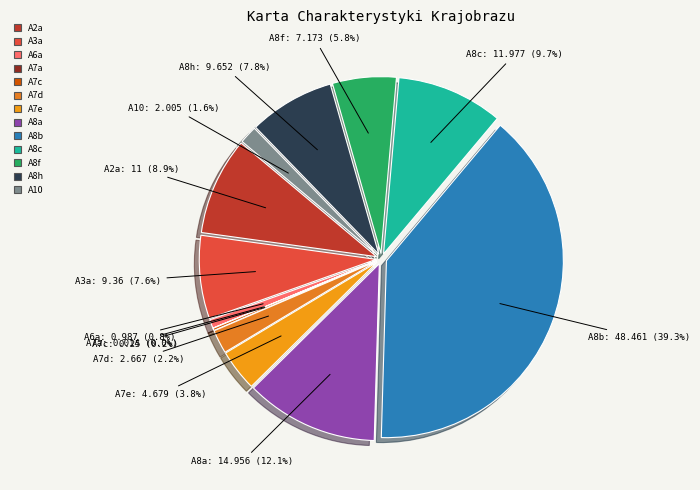

Is there a majority slice in this chart?

No